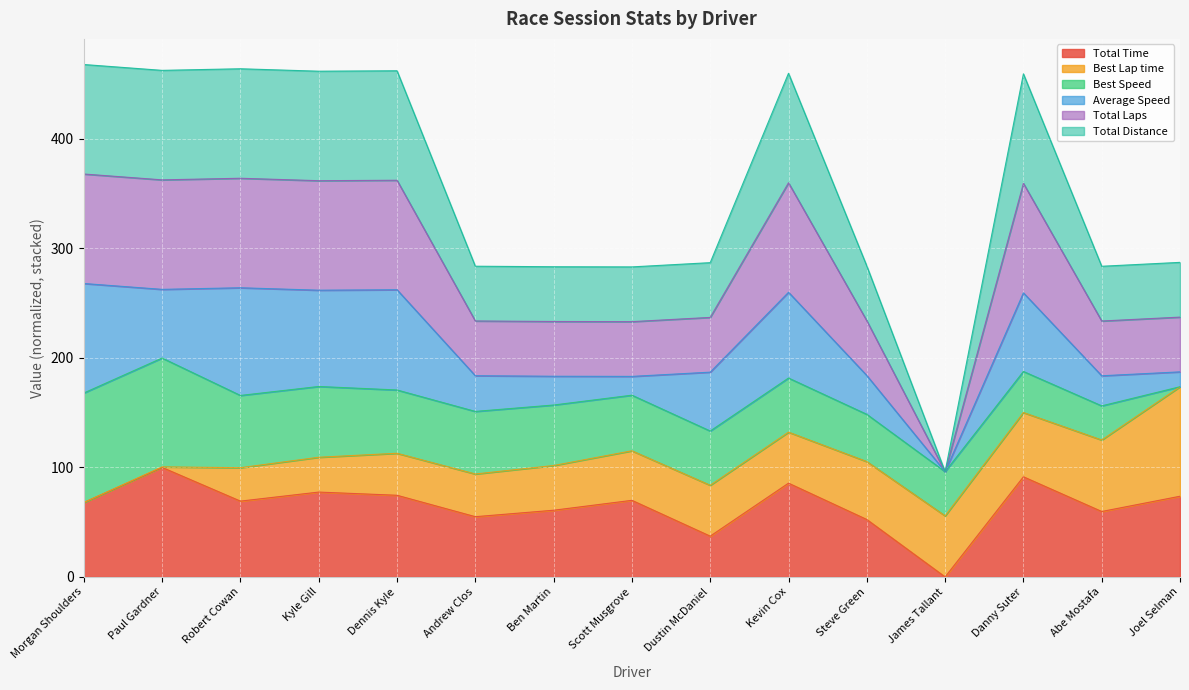

At which label does Total Time reach its minimum?

James Tallant